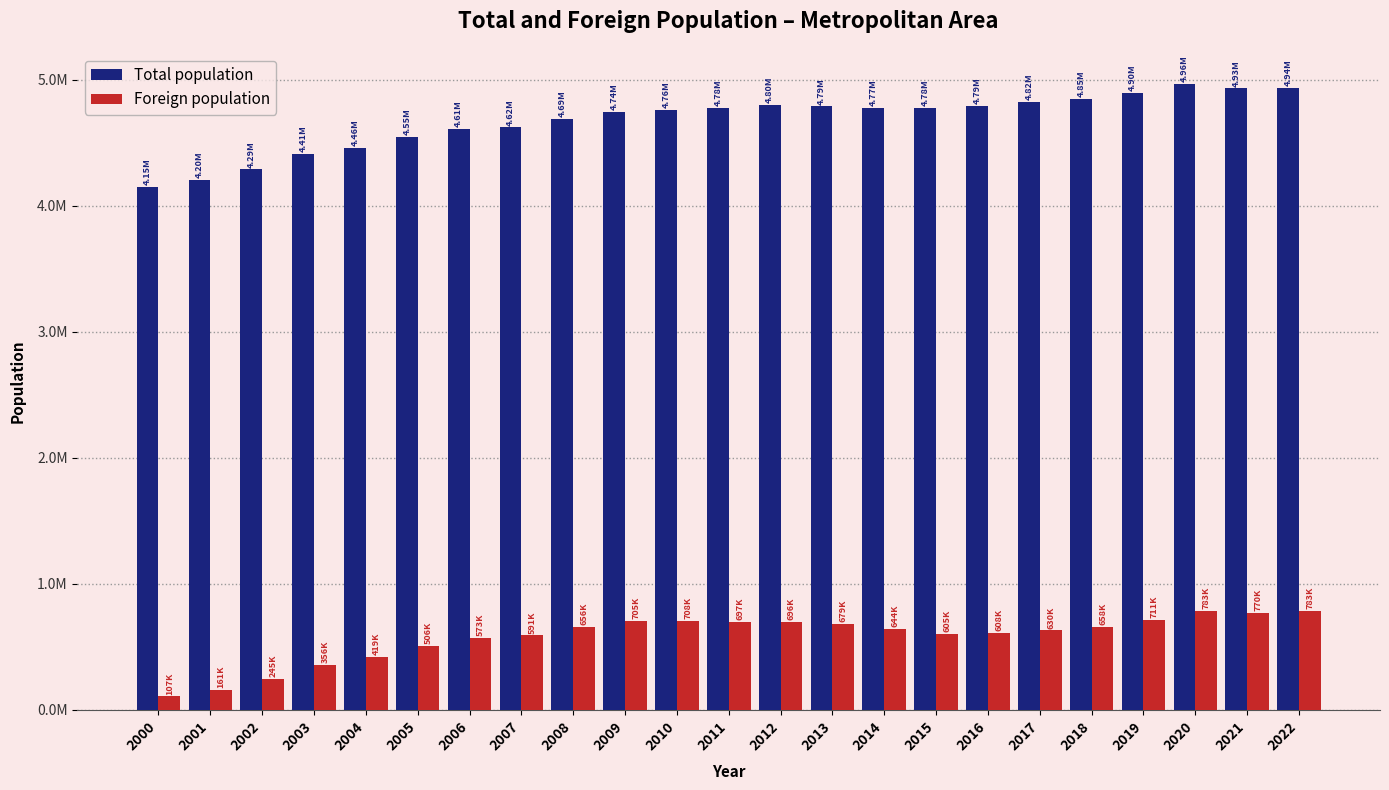

Is it true that Total population equals 1313911 at 2003?

False